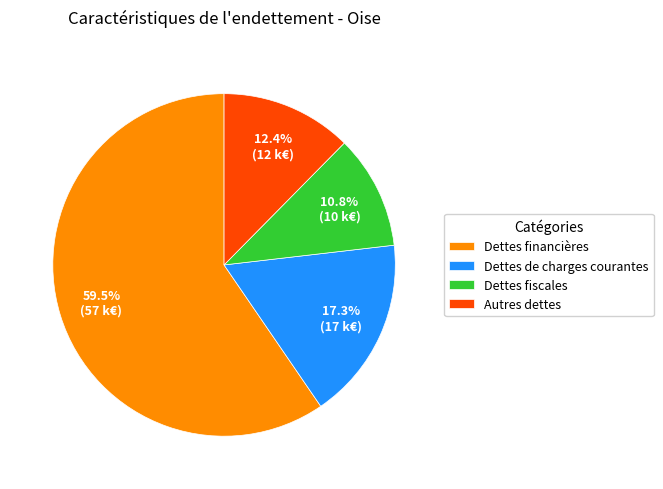

What is the ratio of the value at Dettes fiscales to the value at Autres dettes?

0.9